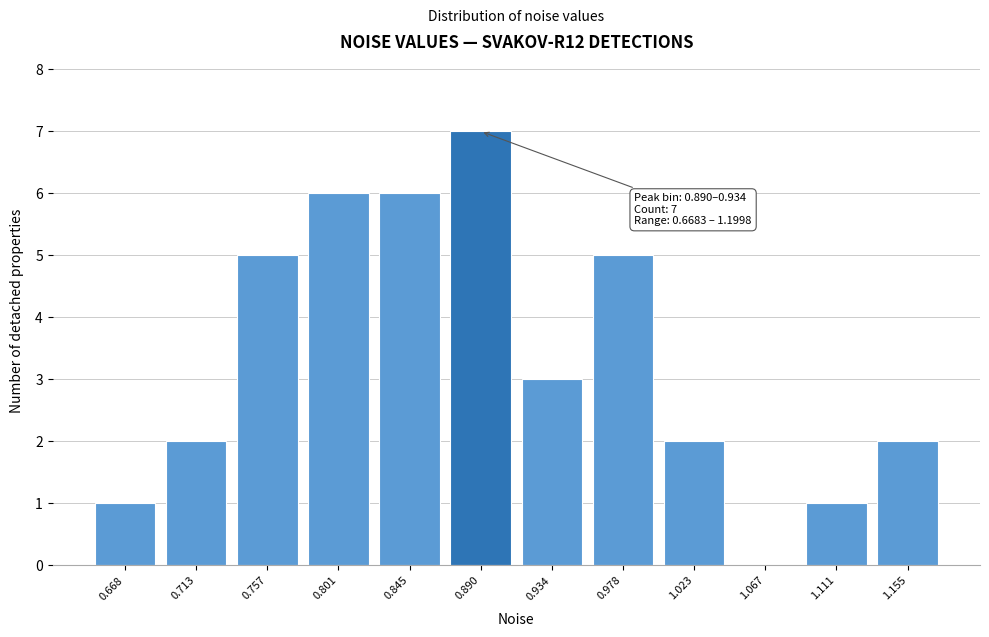

Reading right to left, what are all the values shown in this chart?

1.155=2	1.111=1	1.067=0	1.023=2	0.978=5	0.934=3	0.890=7	0.845=6	0.801=6	0.757=5	0.713=2	0.668=1